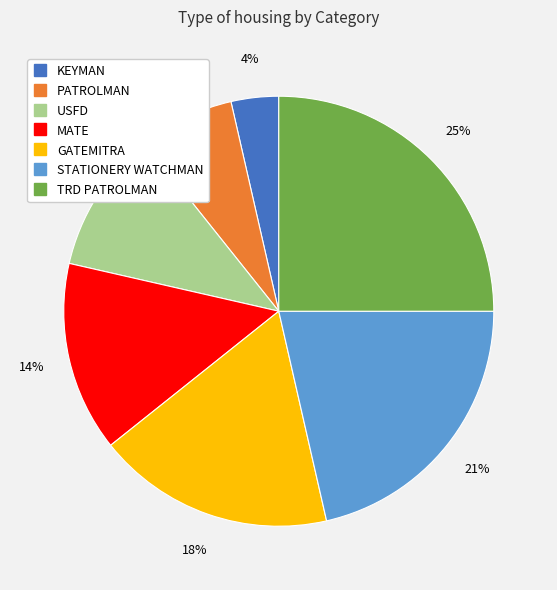

Do MATE and KEYMAN together represent more than half of the pie?

No